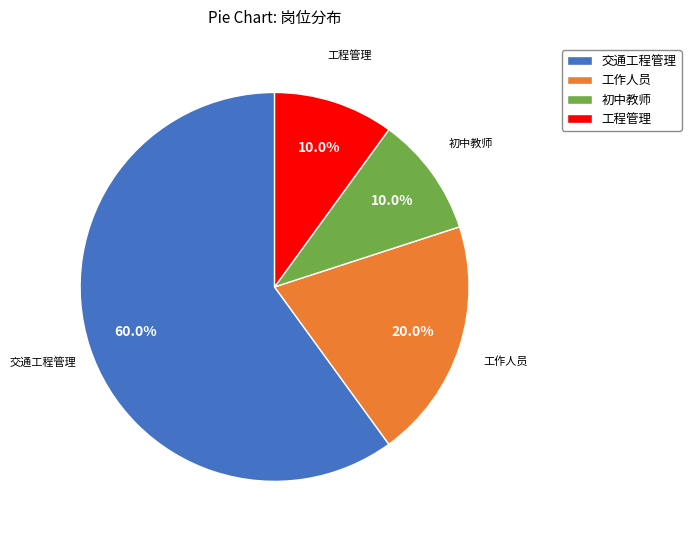

Is there any slice that represents more than half of the pie?

Yes